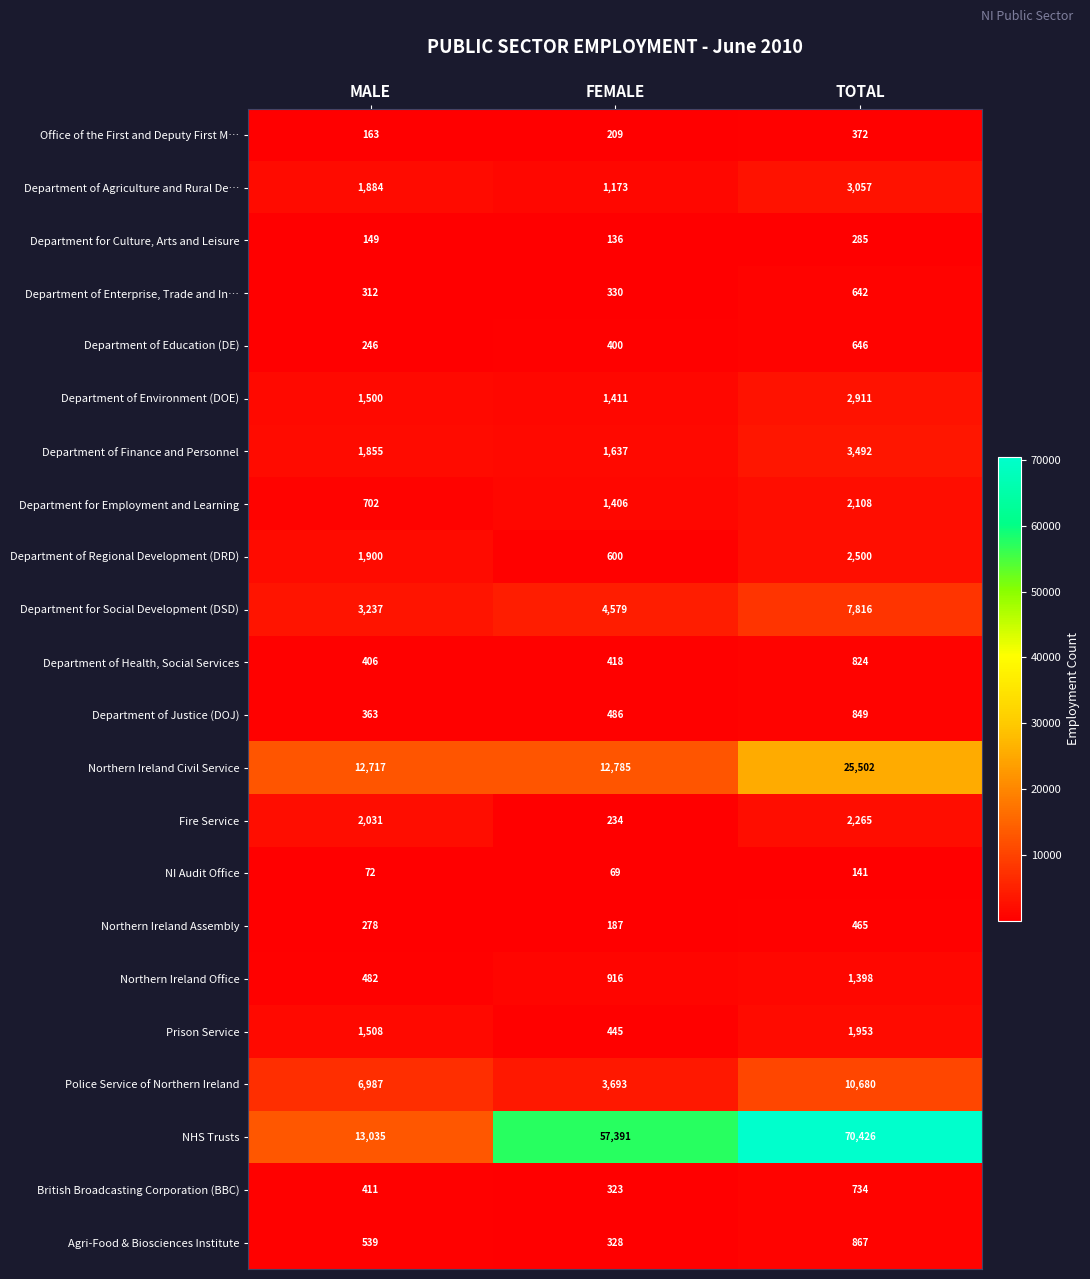

How many Department for Employment and Learning values are between 702 and 2108?

3